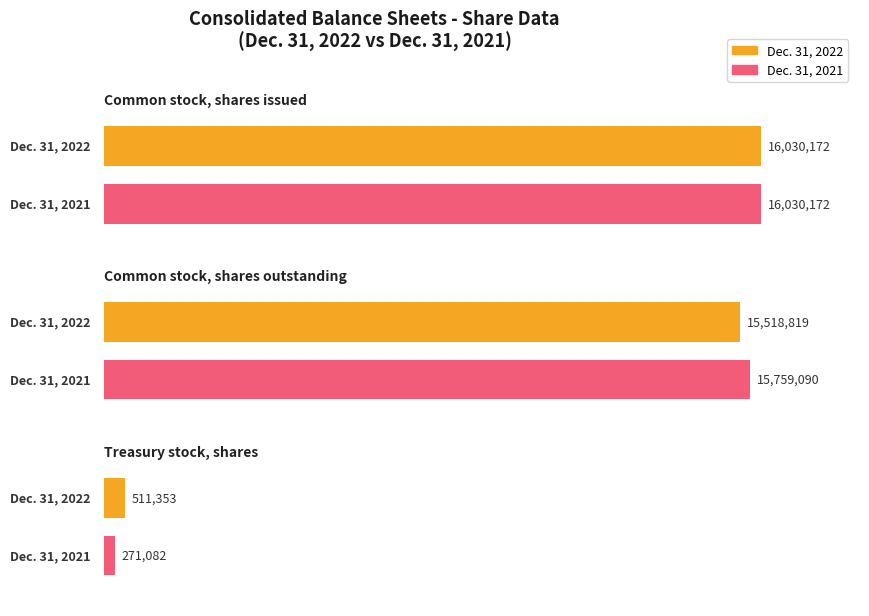

Reading left to right, transcribe all the data shown in this chart.

Dec. 31, 2022: 16030172	15518819	511353
Dec. 31, 2021: 16030172	15759090	271082